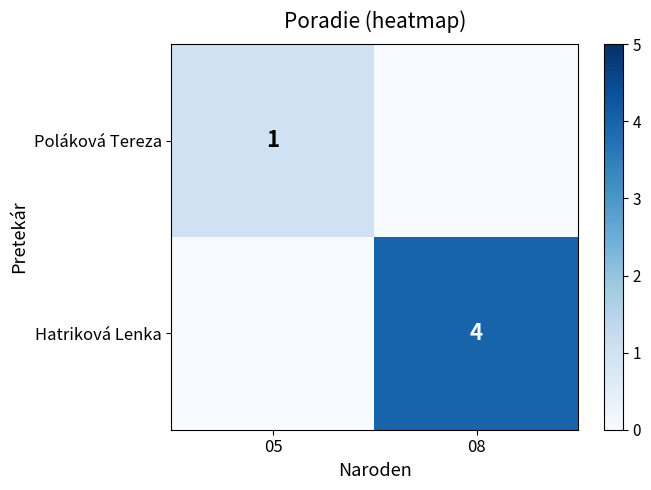

Is the value of Hatriková Lenka at 08 greater than the value of Poláková Tereza at 05?

Yes